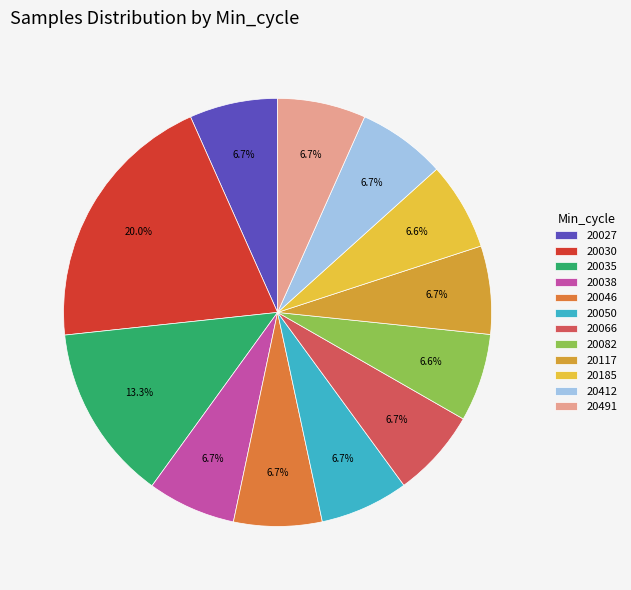

How many segments does this pie chart have?

12